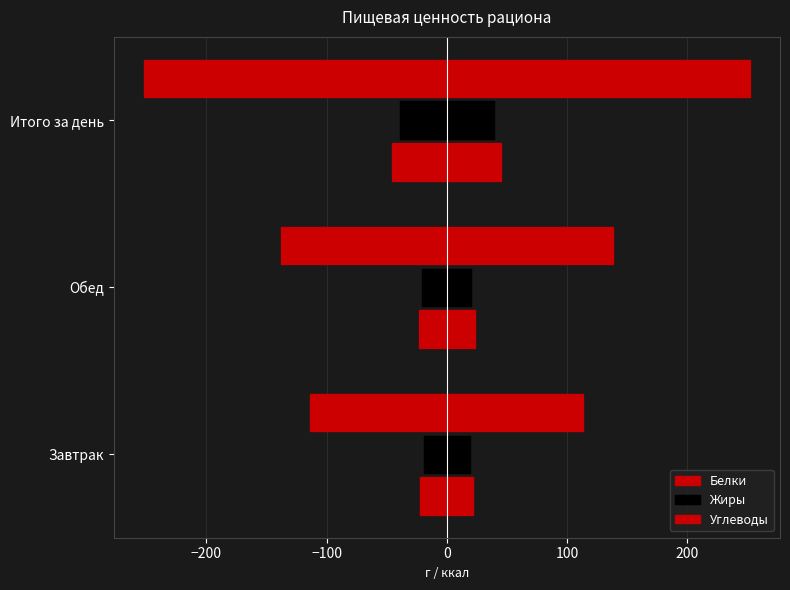

Rank the series at Итого за день from highest to lowest value.

Углеводы, Белки, Жиры